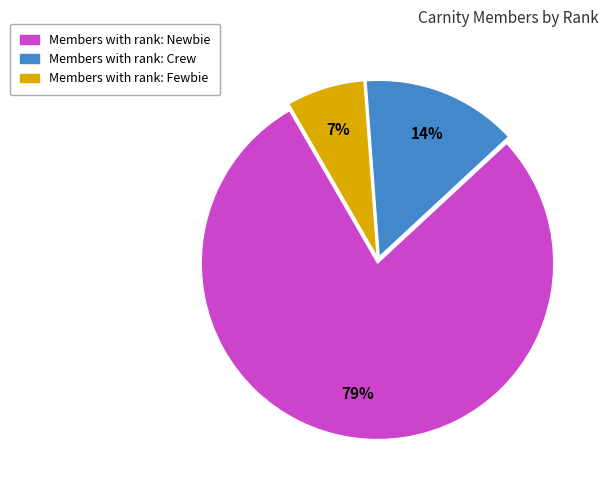

Does any single category account for the majority?

Yes